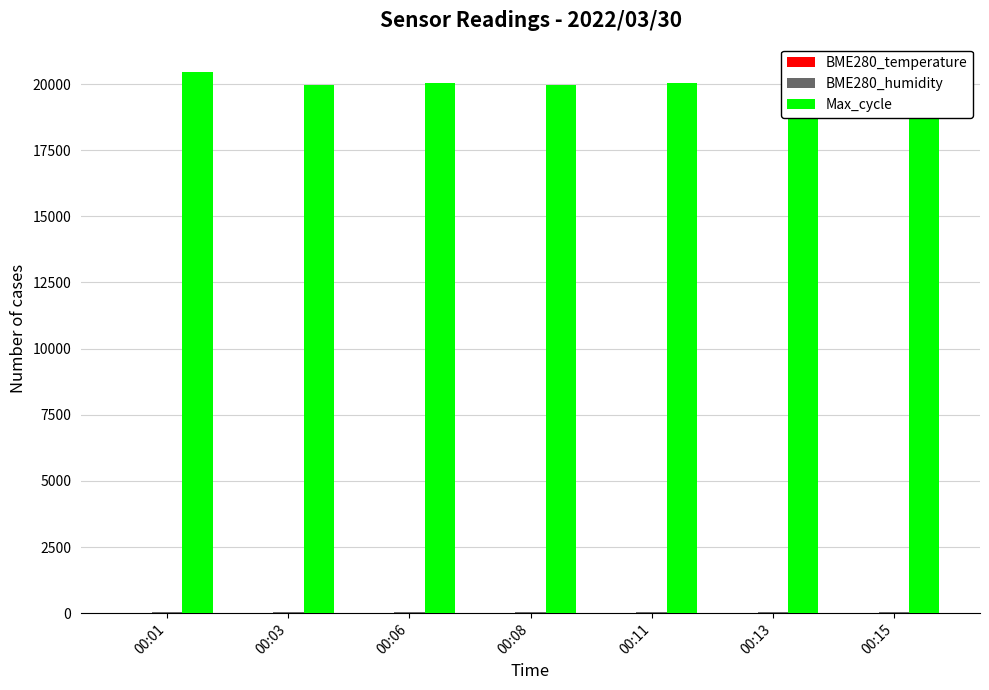

How many distinct data groups are displayed?

3